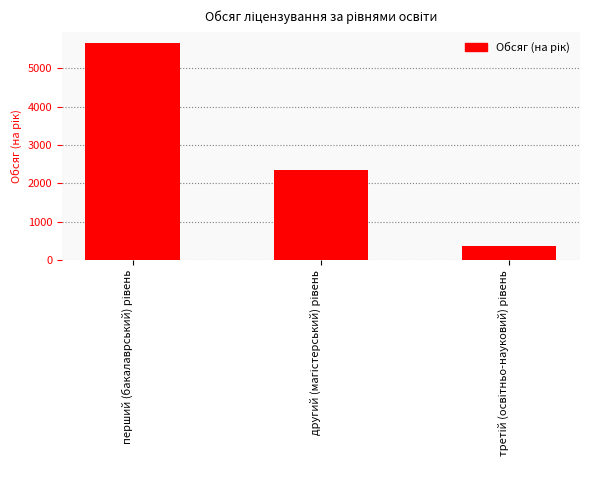

What is the value of the 2nd bar from the left?

2352